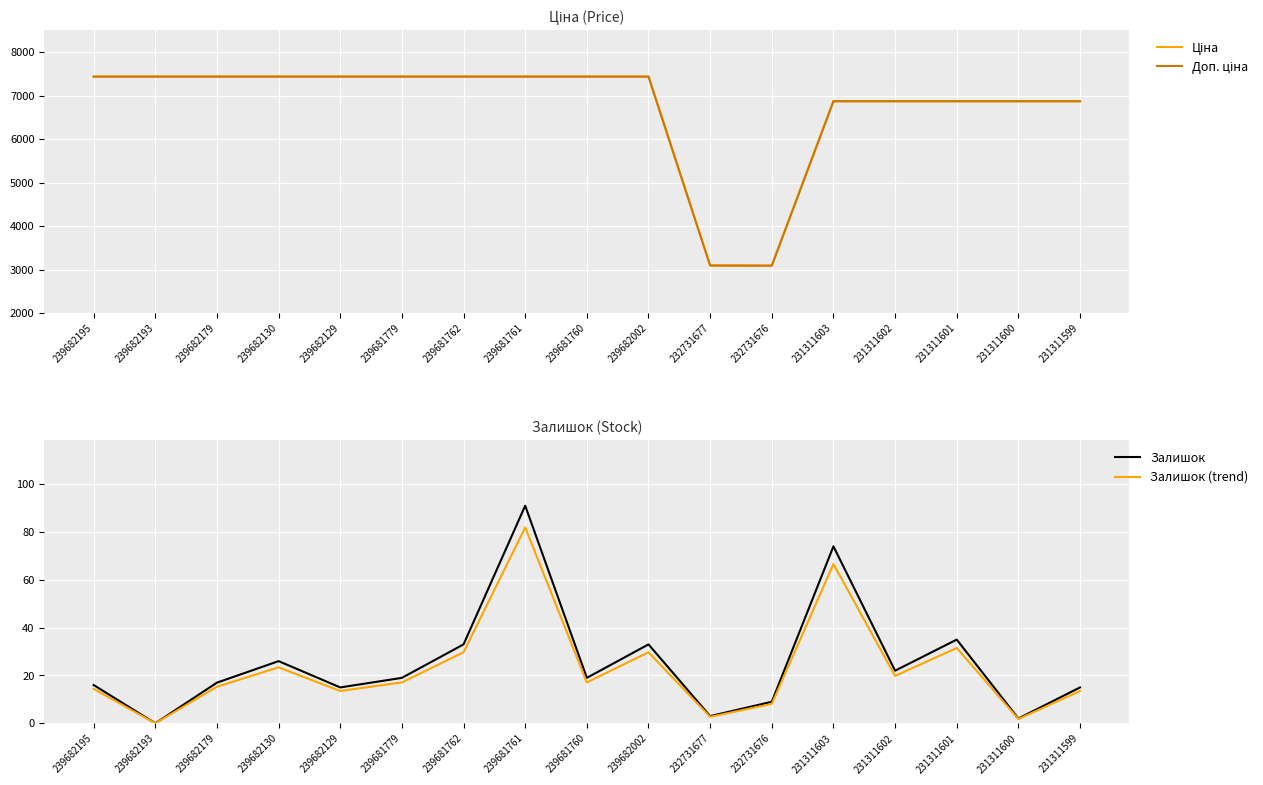

What are all the series names shown in the legend?

Ціна, Доп. ціна, Залишок, Залишок (trend)